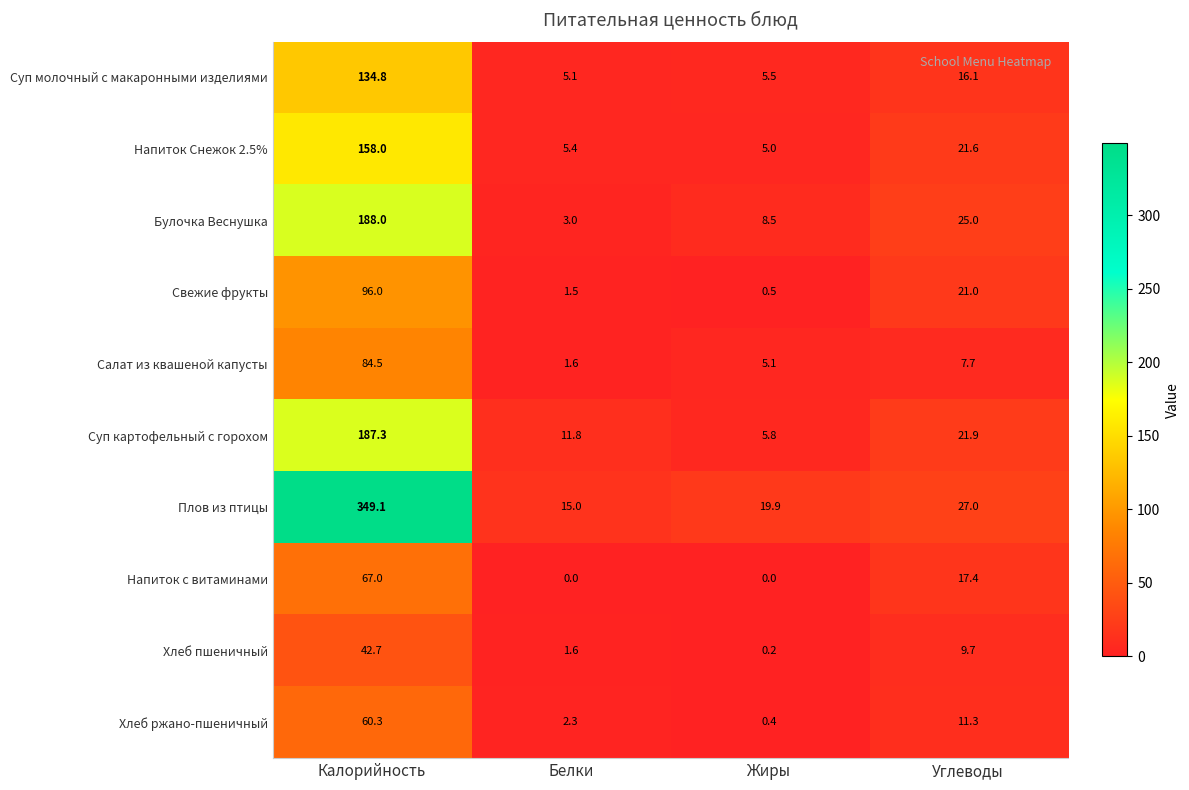

Which series has the largest total across all categories?

Плов из птицы